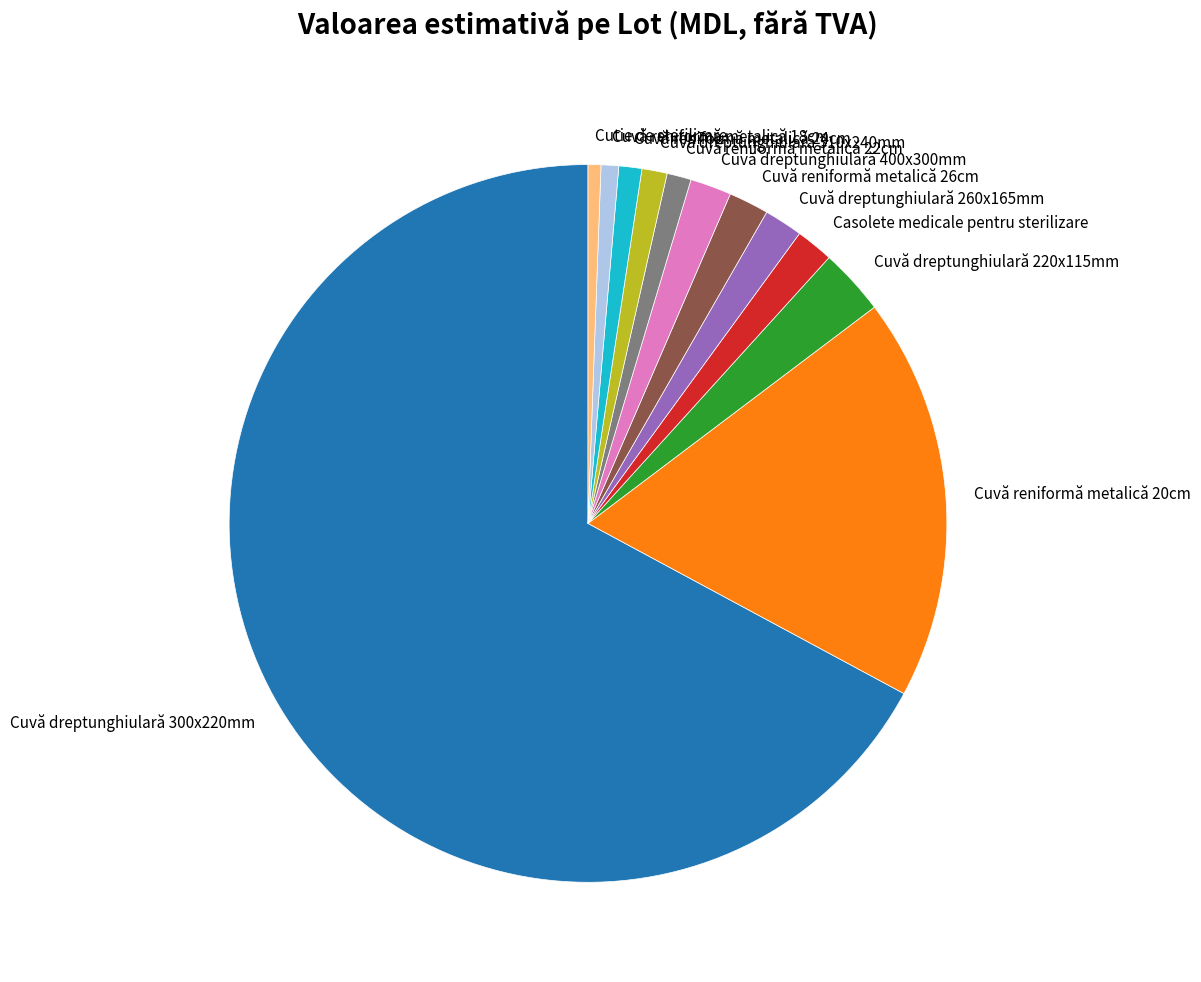

Approximately how many times larger is the value at Cuvă reniformă metalică 26cm compared to Cutie de sterilizare?

3.1